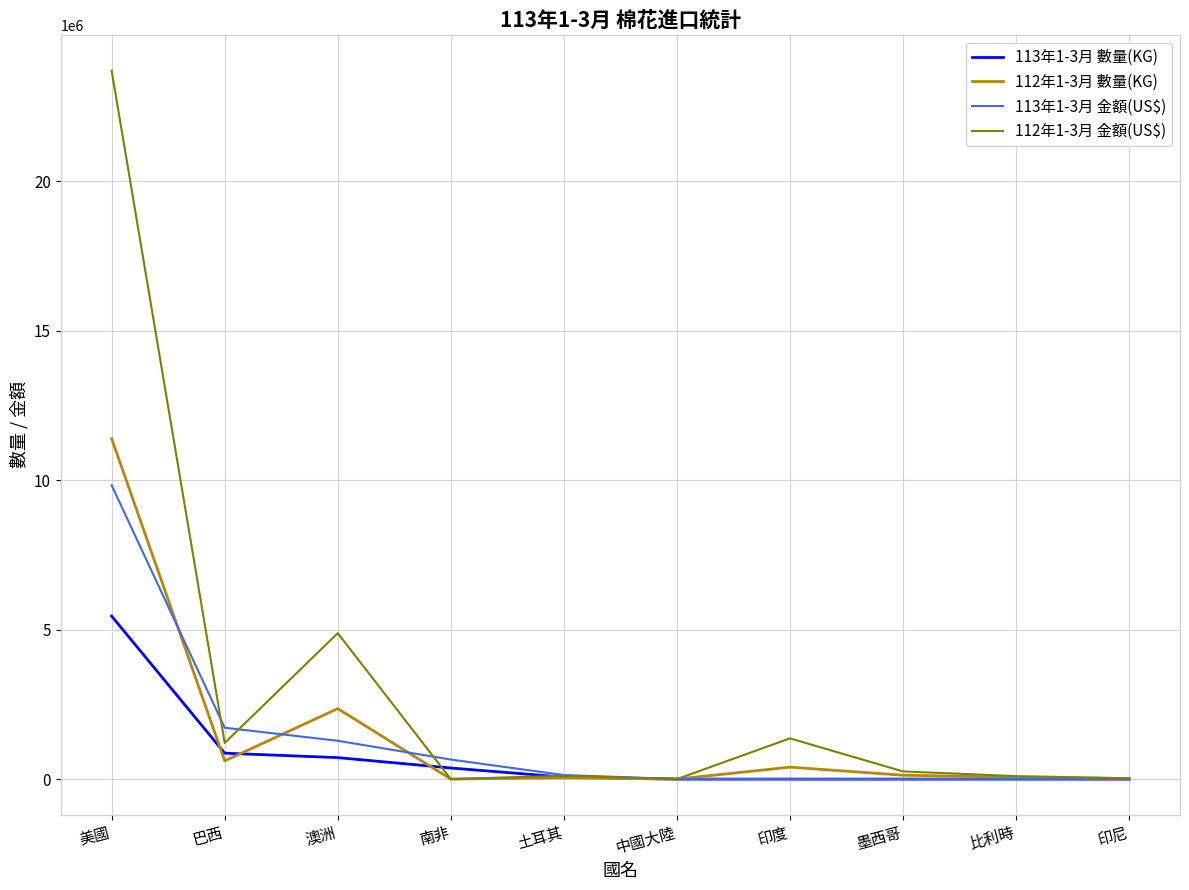

Which category has the highest value across all series?

美國